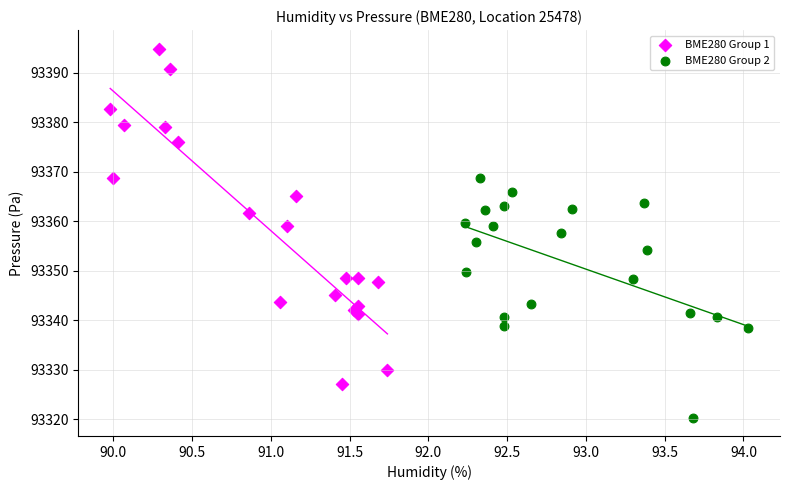

Which series has the largest Y range (max minus min)?

BME280 Group 1